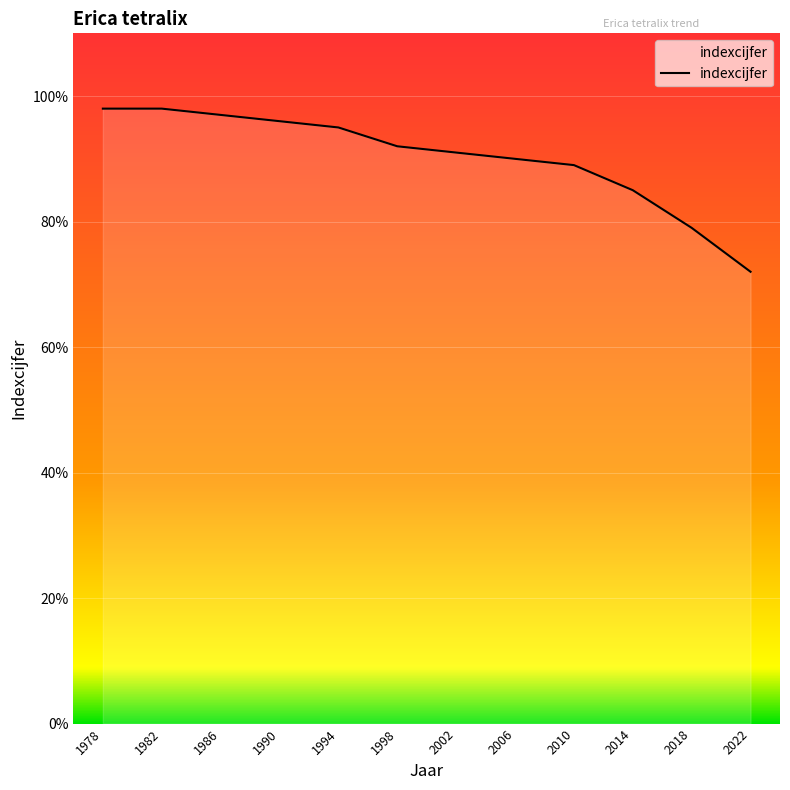

Between 1986 and 2010, which is larger?

1986